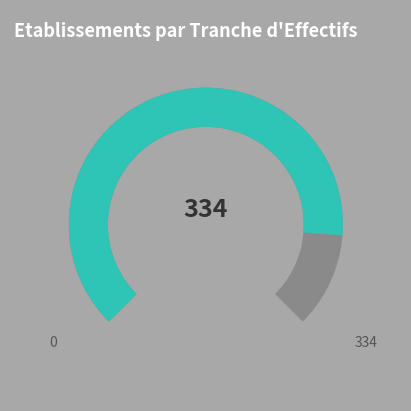

Combined, do 11 and 21 account for over 50%?

No